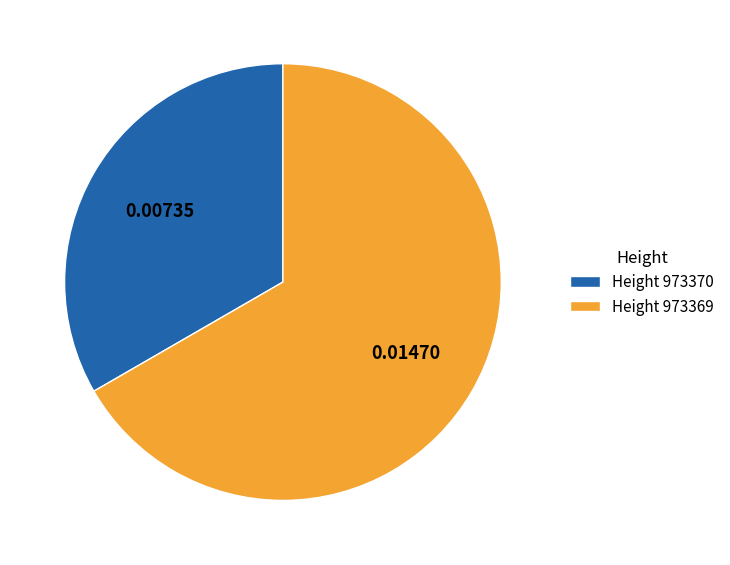

Count the number of slices in the pie.

2